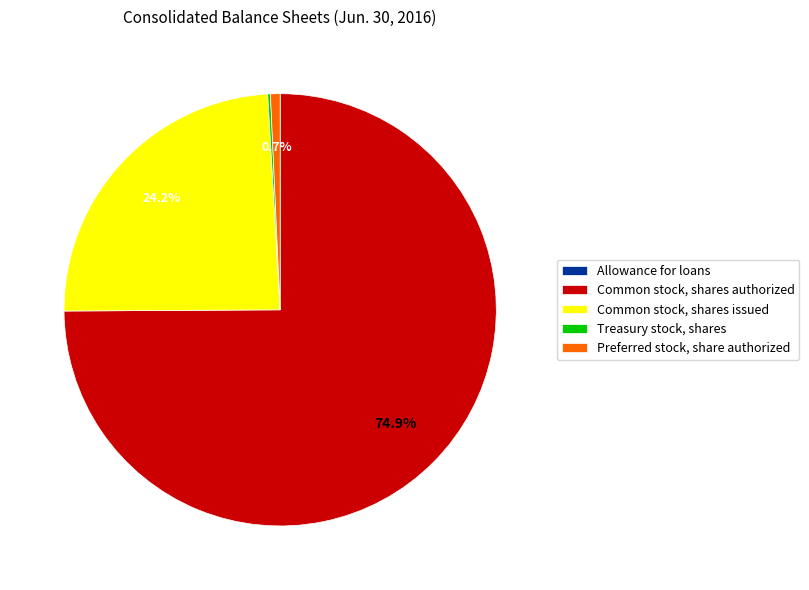

True or false: Preferred stock, share authorized accounts for 11% of the total.

False